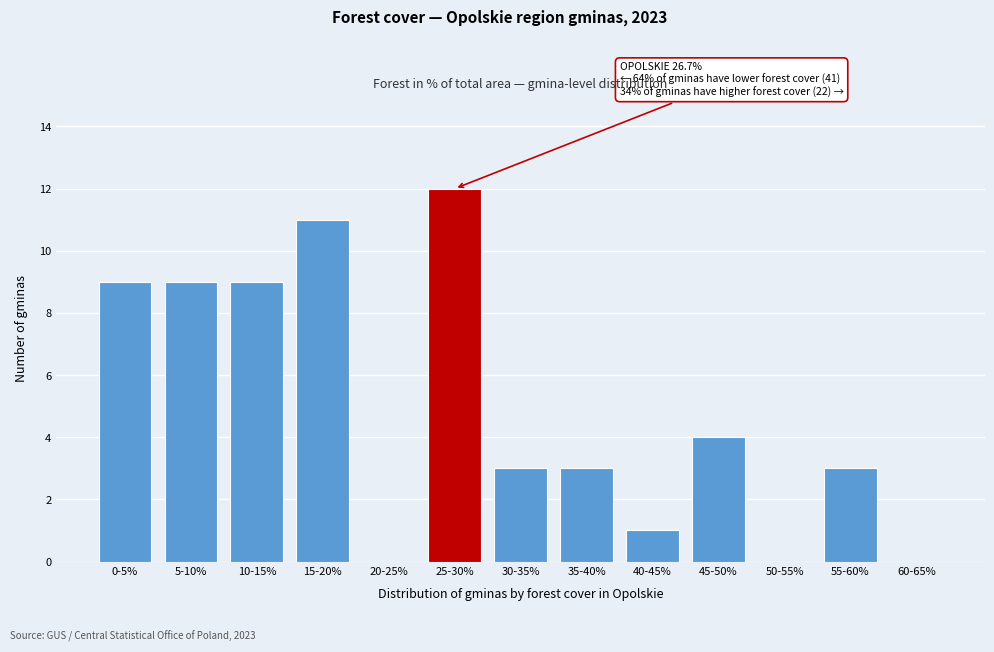

Reading left to right, transcribe all the data shown in this chart.

0-5%=9	5-10%=9	10-15%=9	15-20%=11	20-25%=0	25-30%=12	30-35%=3	35-40%=3	40-45%=1	45-50%=4	50-55%=0	55-60%=3	60-65%=0